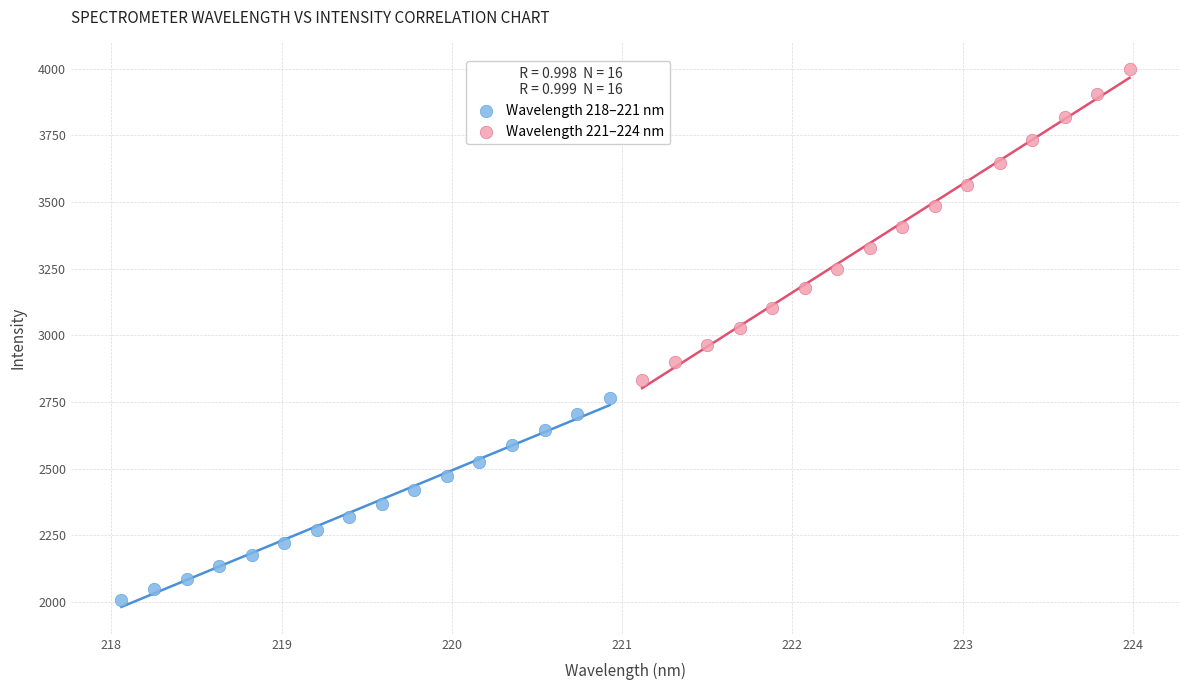

Which series has the largest Y range (max minus min)?

Wavelength 221–224 nm